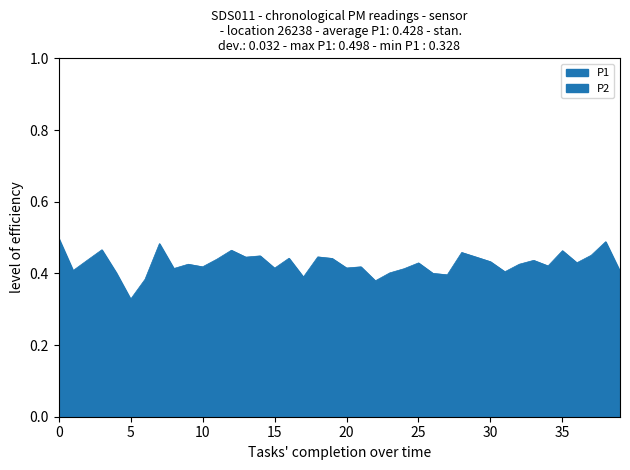

The value of P2 at 5 is 0.3. True or false?

False